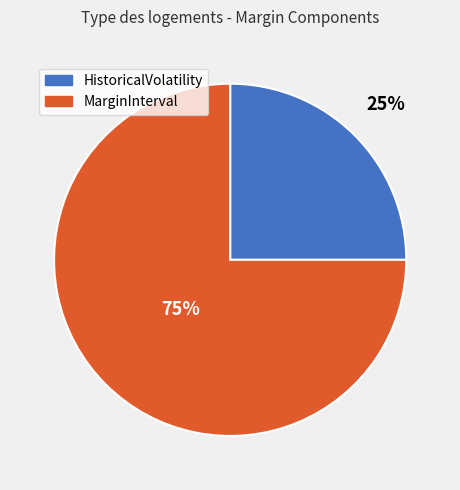

Do MarginInterval and HistoricalVolatility together represent more than half of the pie?

Yes